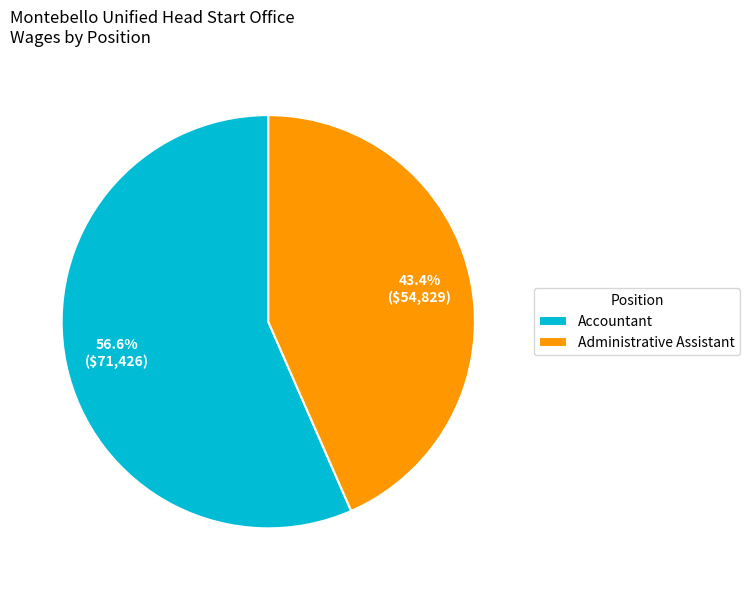

Count the number of slices in the pie.

2